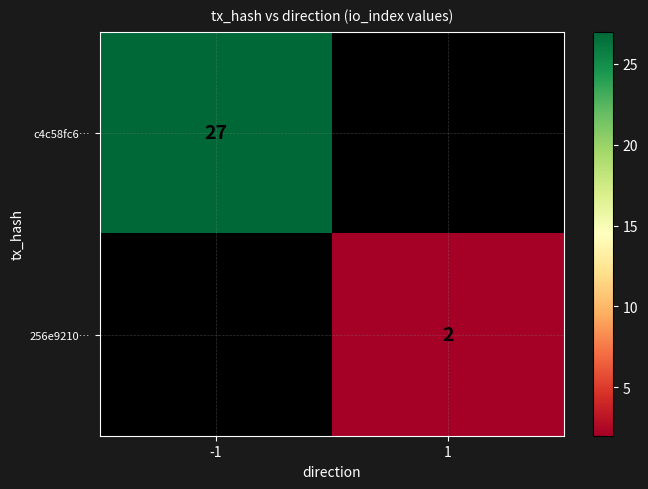

Is the value of 256e9210… at 1 greater than the value of c4c58fc6… at -1?

No